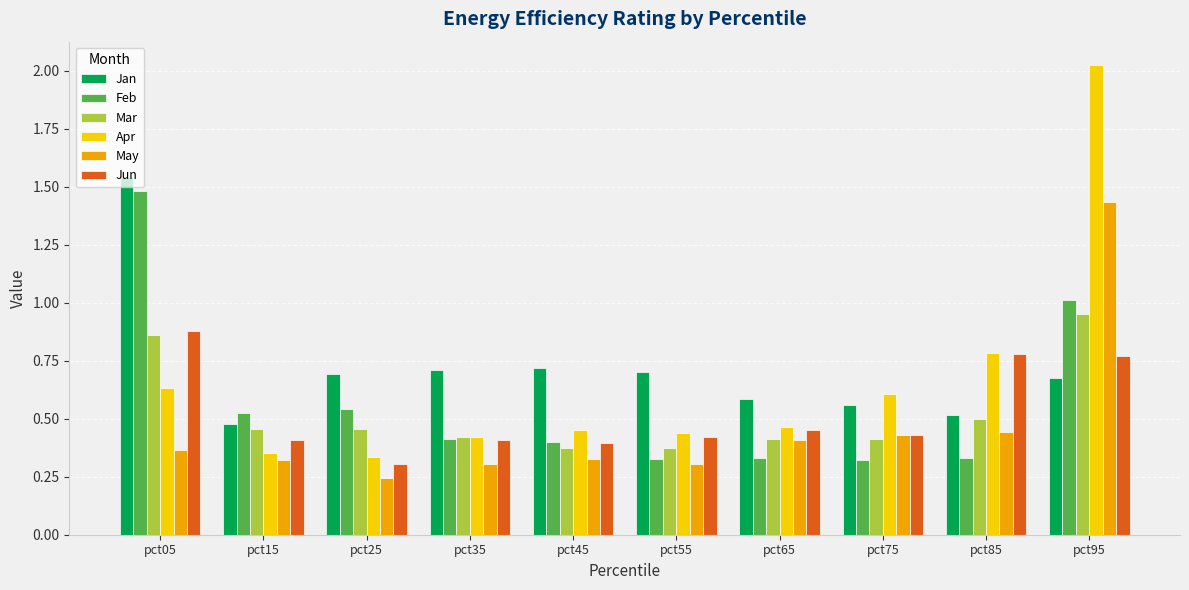

Where is Jun nearest to the value 0?

pct25